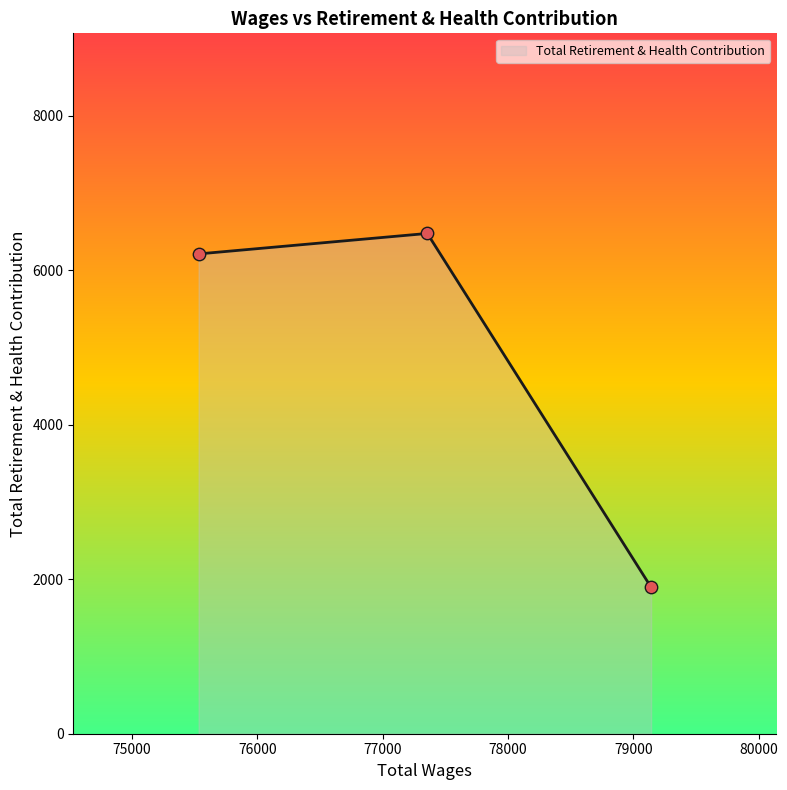

What is the sum of all values?

14585